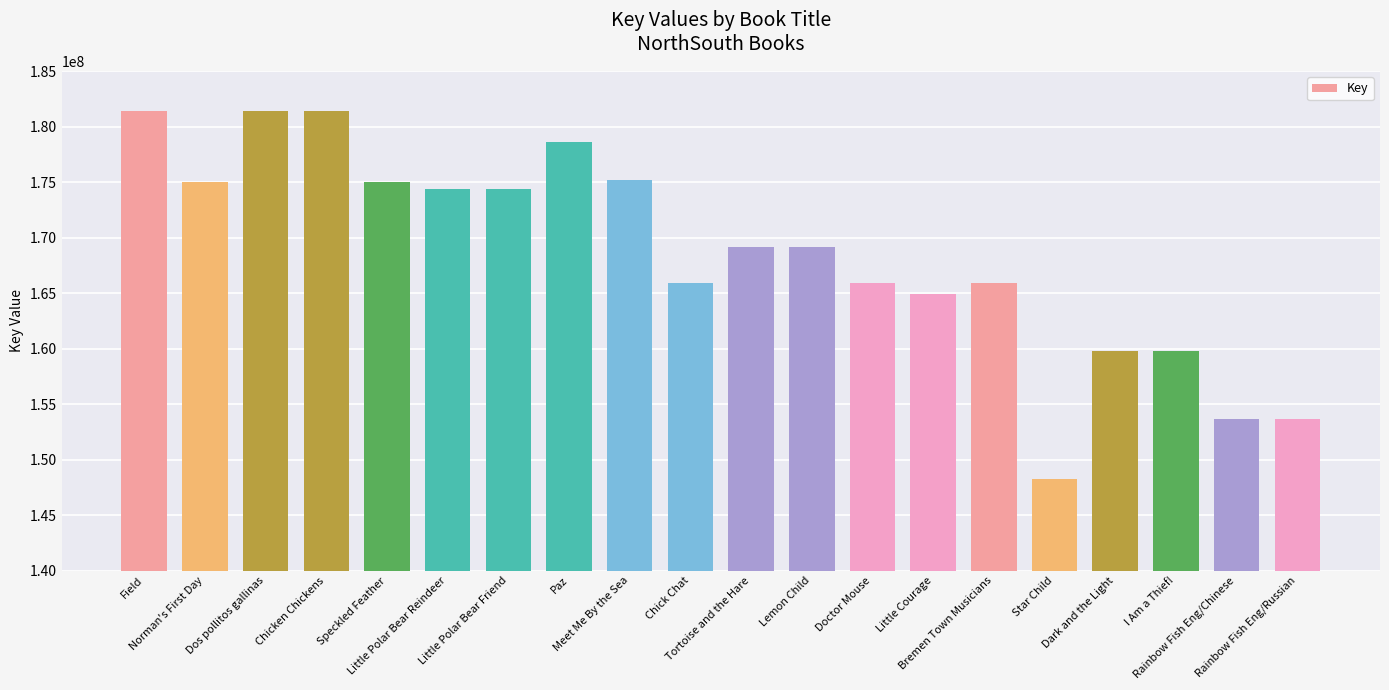

What is the minimum value shown in the chart?

148287375